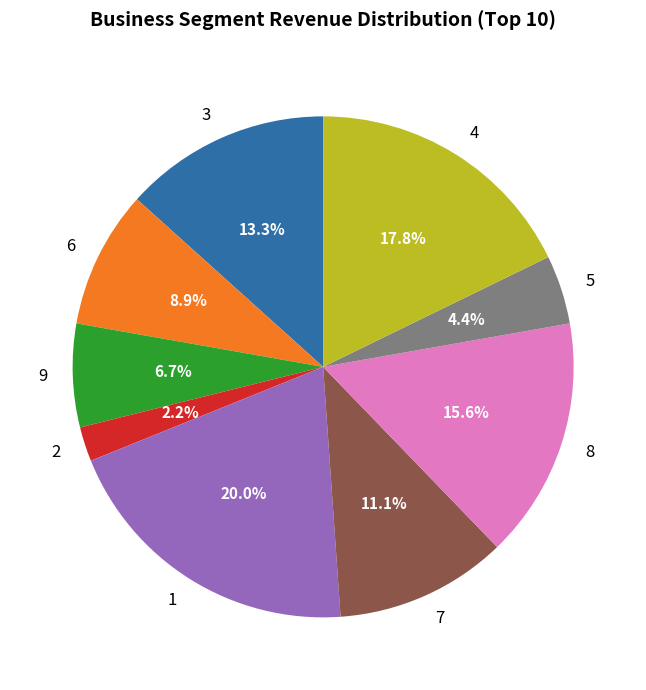

Which category has the biggest portion of the pie?

1